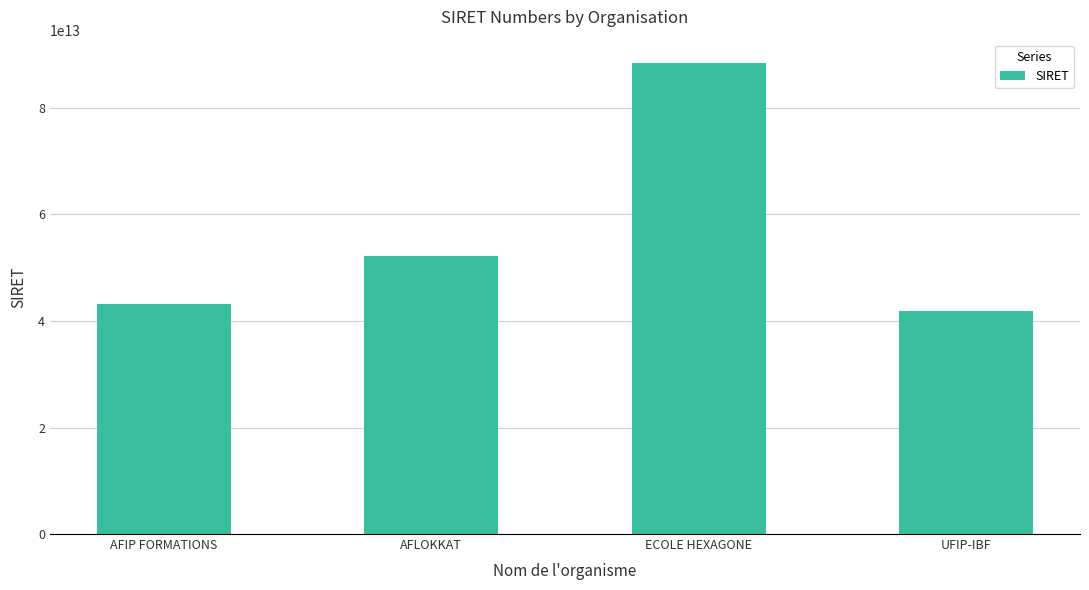

Does the chart contain stacked bars?

No